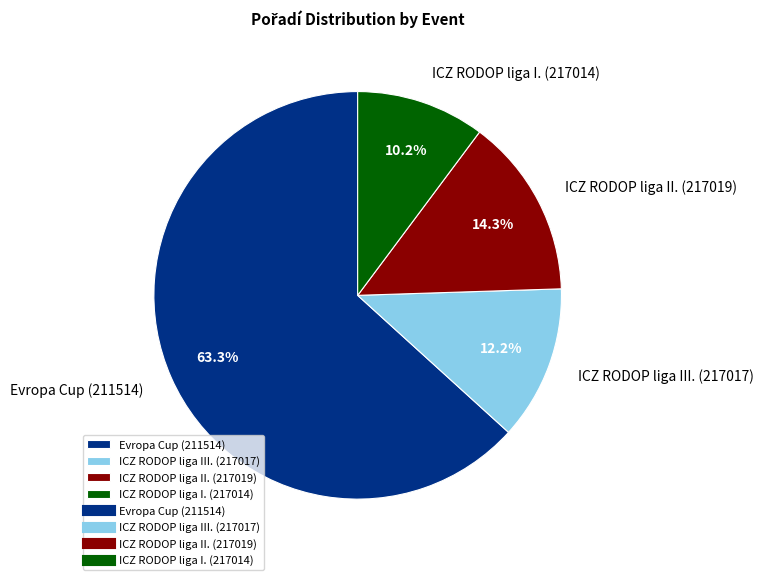

What is the ratio of the value at ICZ RODOP liga III. (217017) to the value at ICZ RODOP liga I. (217014)?

1.2